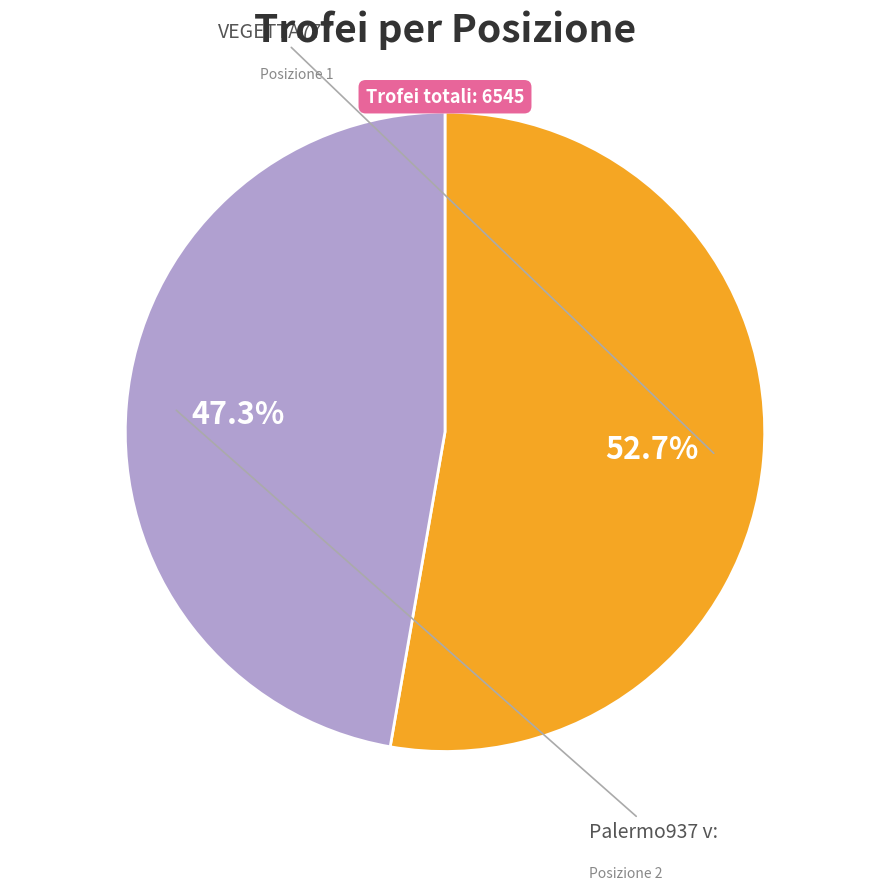

Does any single category account for the majority?

Yes